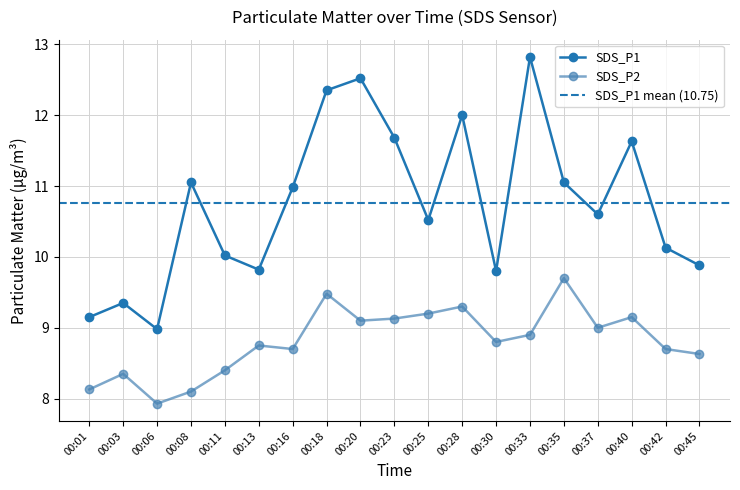

What is the minimum value for SDS_P2?

7.9